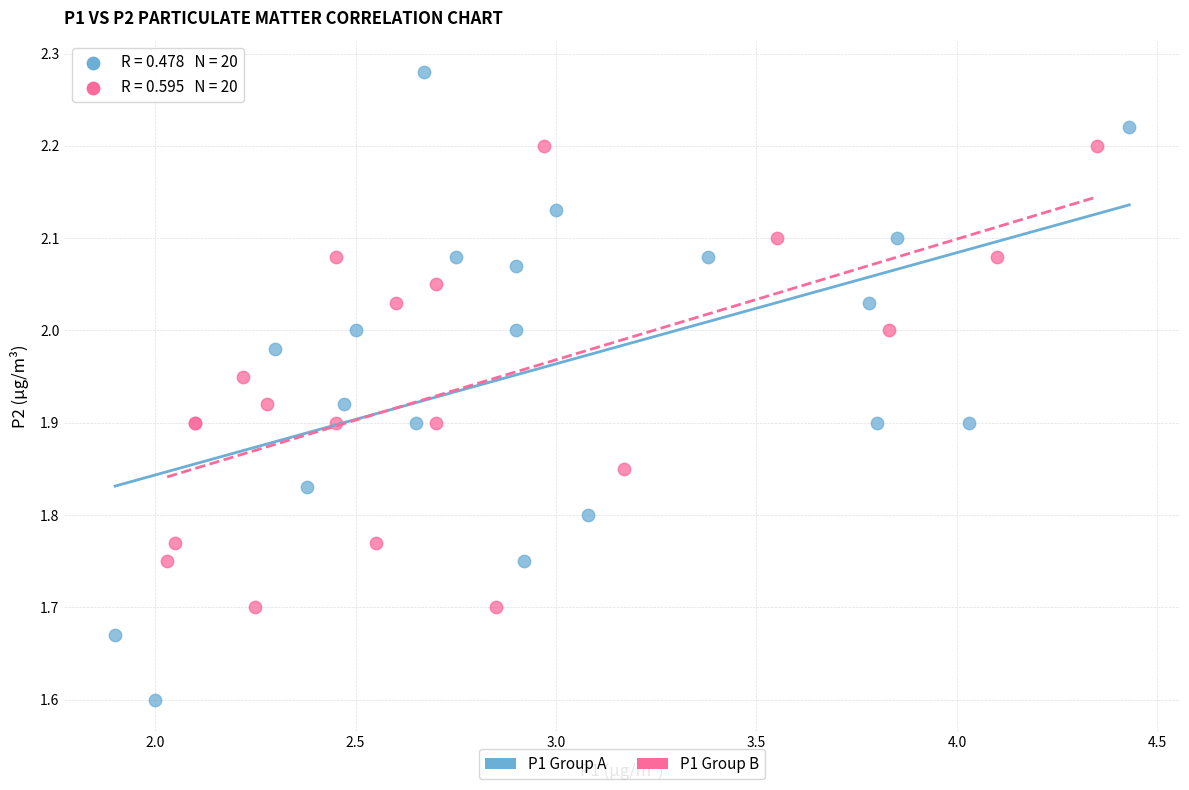

Which series has the widest spread of Y values?

P1 Group A